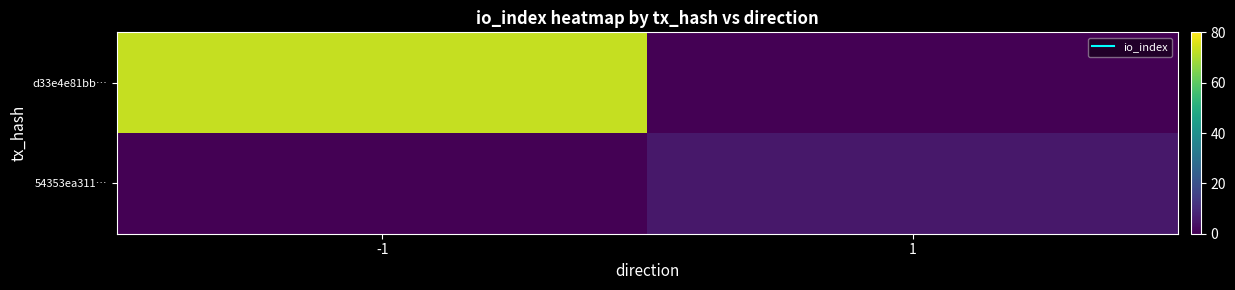

Reading right to left, what are all the values shown in this chart?

d33e4e81bb…: 1=0	-1=73
54353ea311…: 1=5	-1=0